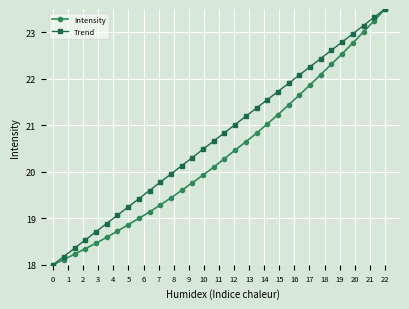

What is the value of the Trend point at the 27th from the left?

22.6